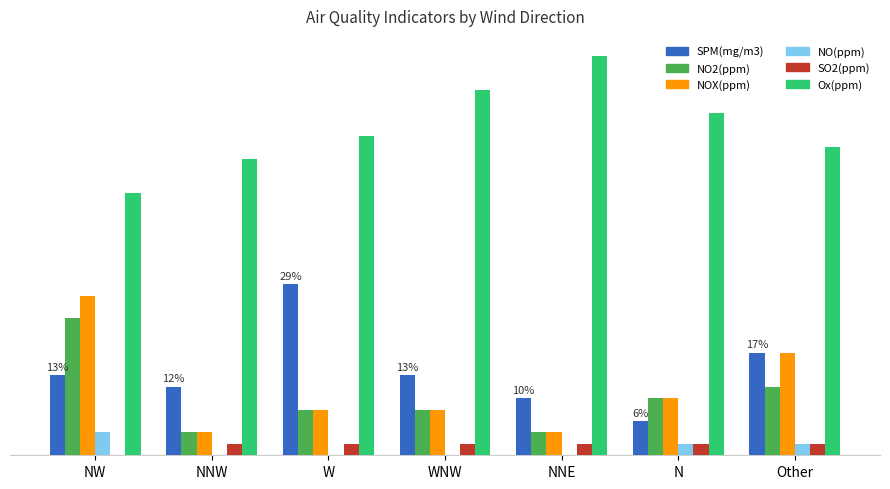

Reading left to right, what are all the values shown in this chart?

SPM(mg/m3): NW=0.0	NNW=0.0	W=0.0	WNW=0.0	NNE=0.0	N=0.0	Other=0.0
NO2(ppm): NW=0.0	NNW=0.0	W=0.0	WNW=0.0	NNE=0.0	N=0.0	Other=0.0
NOX(ppm): NW=0.0	NNW=0.0	W=0.0	WNW=0.0	NNE=0.0	N=0.0	Other=0.0
NO(ppm): NW=0.0	NNW=0.0	W=0.0	WNW=0.0	NNE=0.0	N=0.0	Other=0.0
SO2(ppm): NW=0.0	NNW=0.0	W=0.0	WNW=0.0	NNE=0.0	N=0.0	Other=0.0
Ox(ppm): NW=0.0	NNW=0.0	W=0.0	WNW=0.0	NNE=0.0	N=0.0	Other=0.0